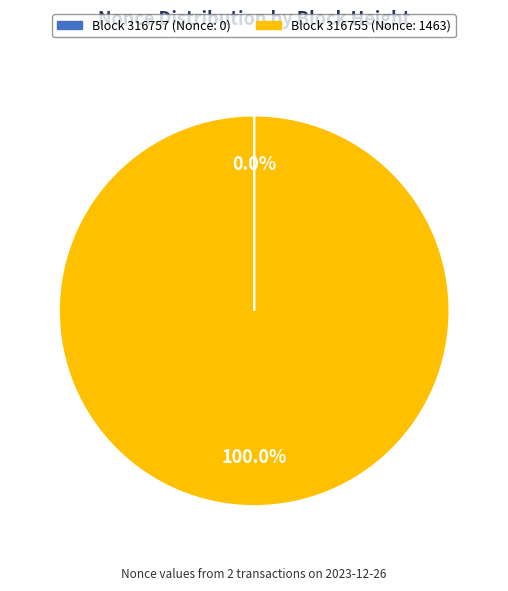

Is there any slice that represents more than half of the pie?

Yes